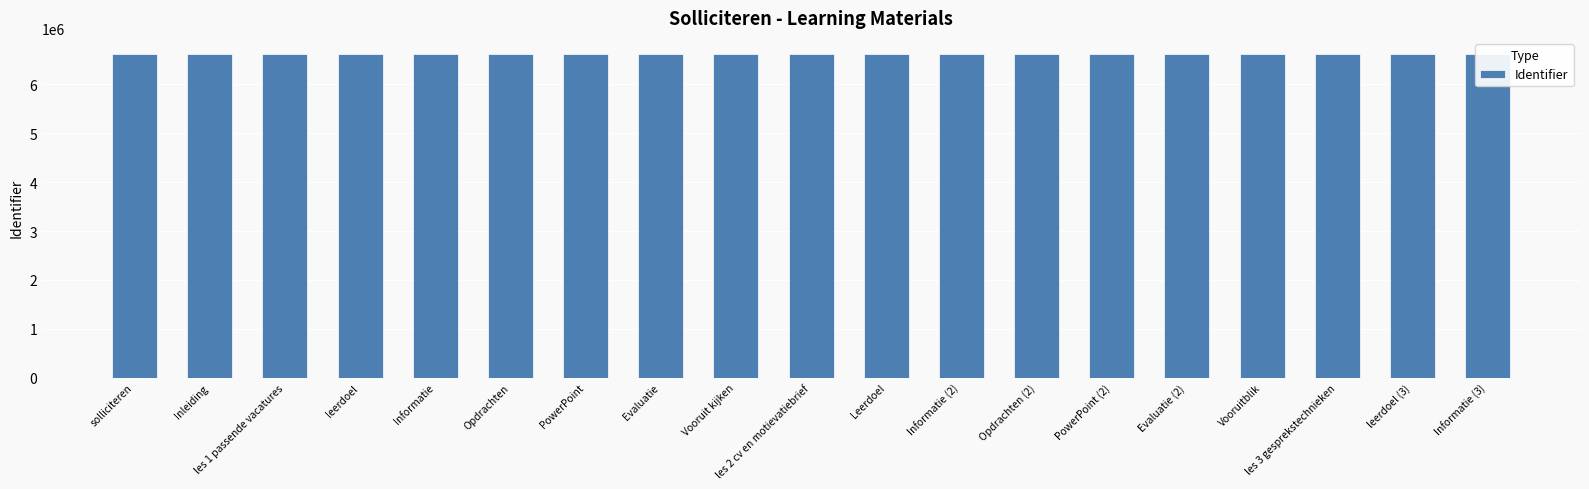

What is the value of the 17th bar from the left?

6621166